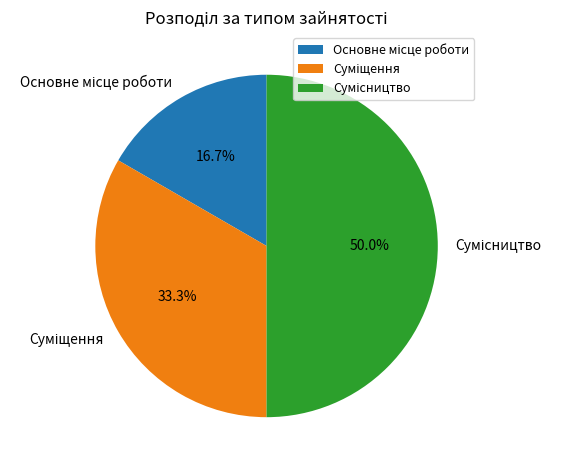

How many slices are in this pie chart?

3